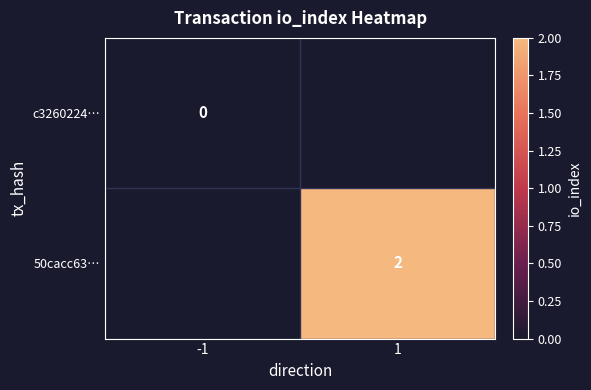

How many series are shown in this chart?

2